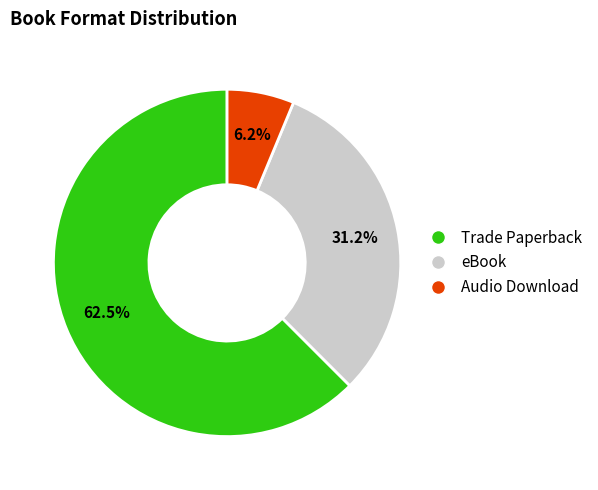

Between eBook and Trade Paperback, which is larger?

Trade Paperback